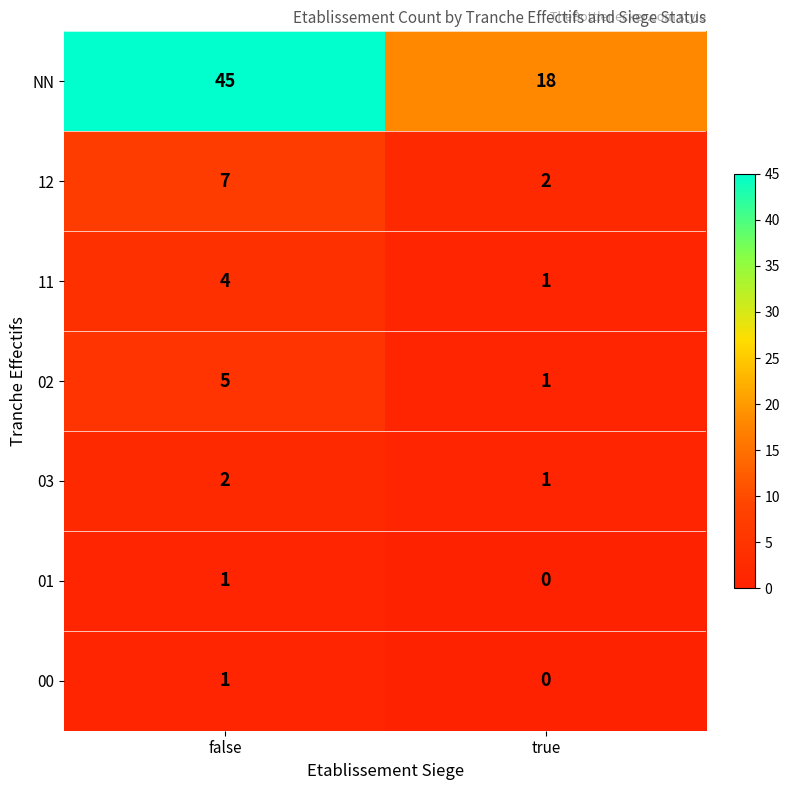

Rank the categories by 03 value from highest to lowest.

false, true